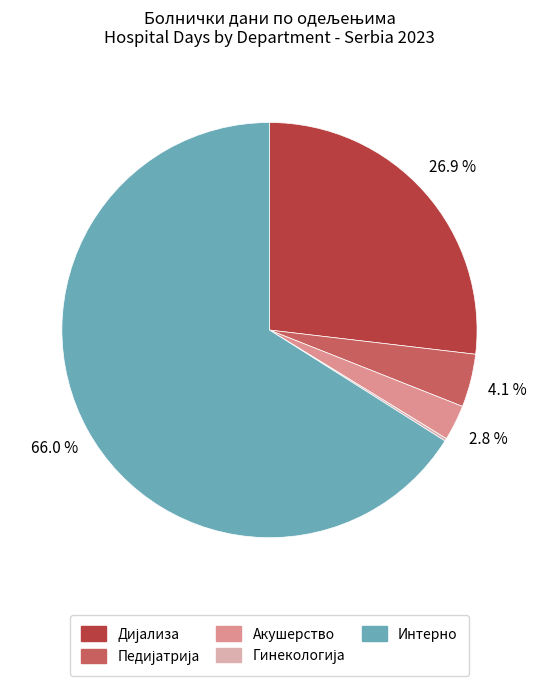

Is there a majority slice in this chart?

Yes